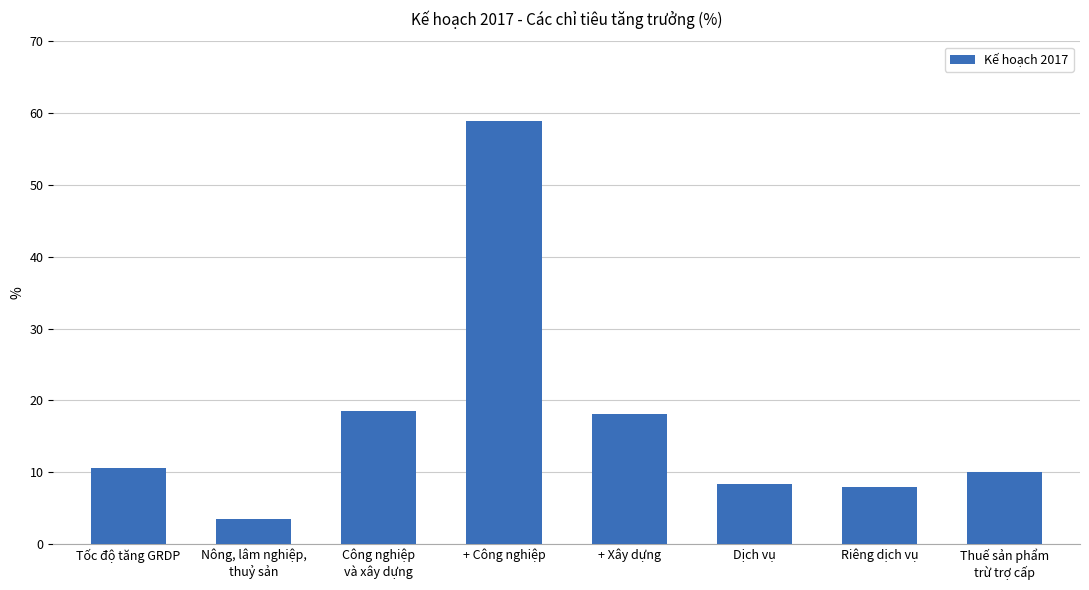

At which category does the chart reach its minimum across all series?

Nông, lâm nghiệp,
thuỷ sản